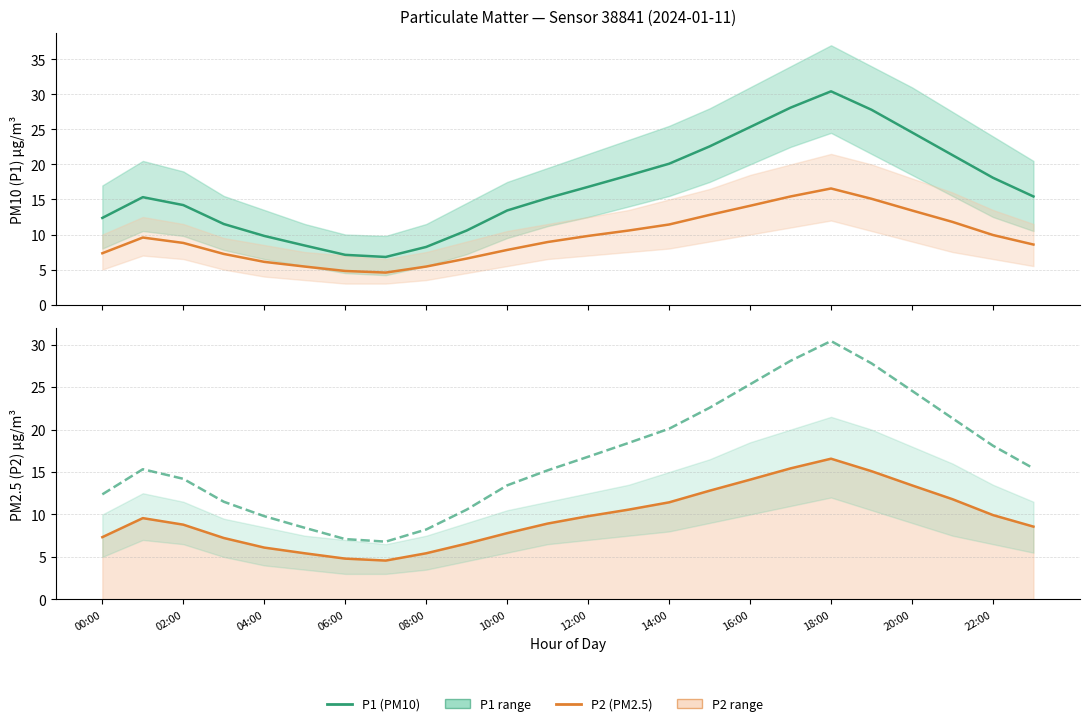

What is the difference between the second highest and second lowest values in the P1 (PM10) line series?

21.0